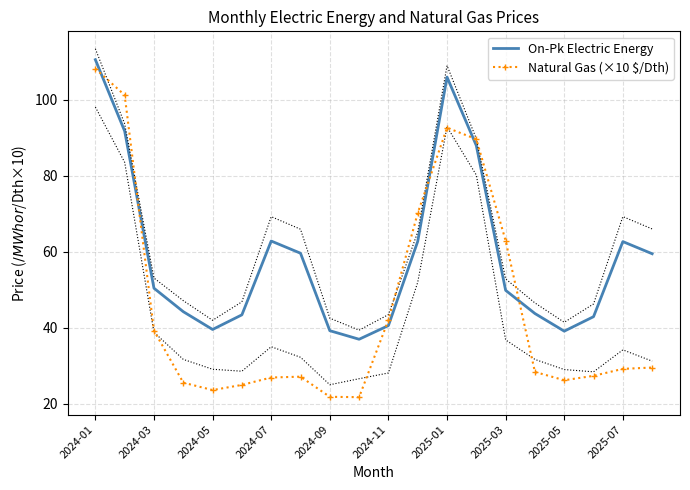

How many values in the On-Pk Electric Energy series are below 50?

10